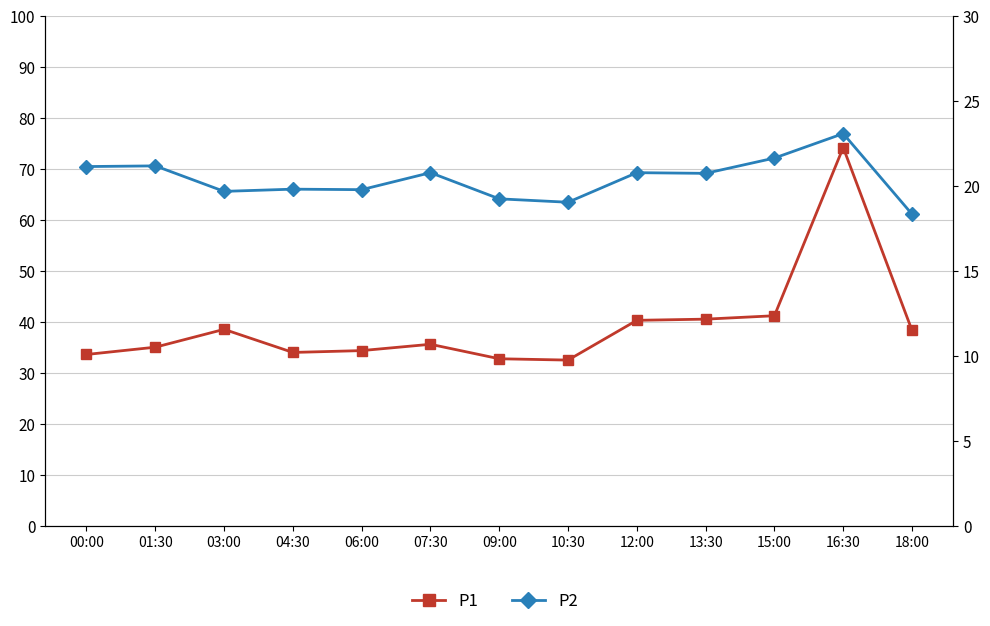

What is the difference between the second highest and second lowest values in the P1 series?

8.4